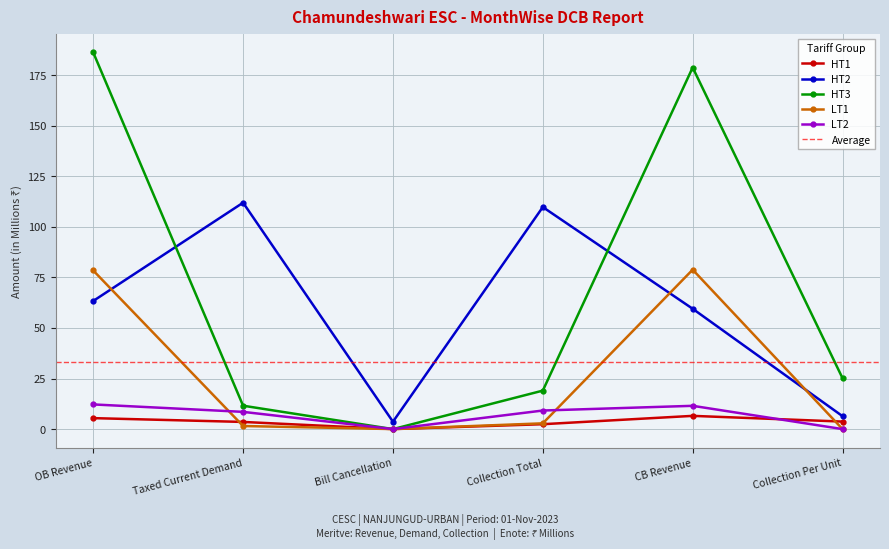

Between Bill Cancellation and CB Revenue, which series saw the biggest shift?

HT3